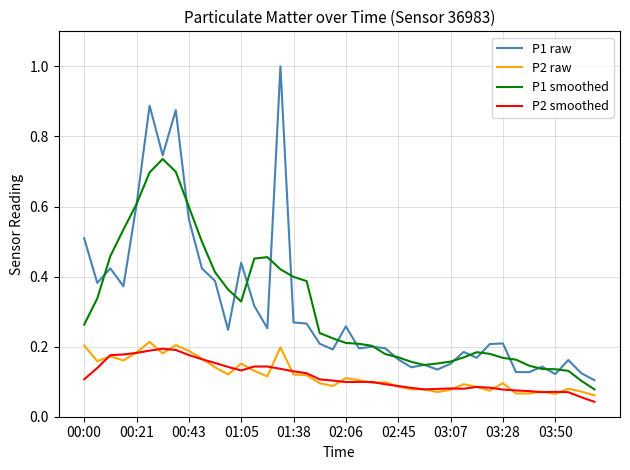

Count the P2 smoothed values in the range 0 to 1.

40